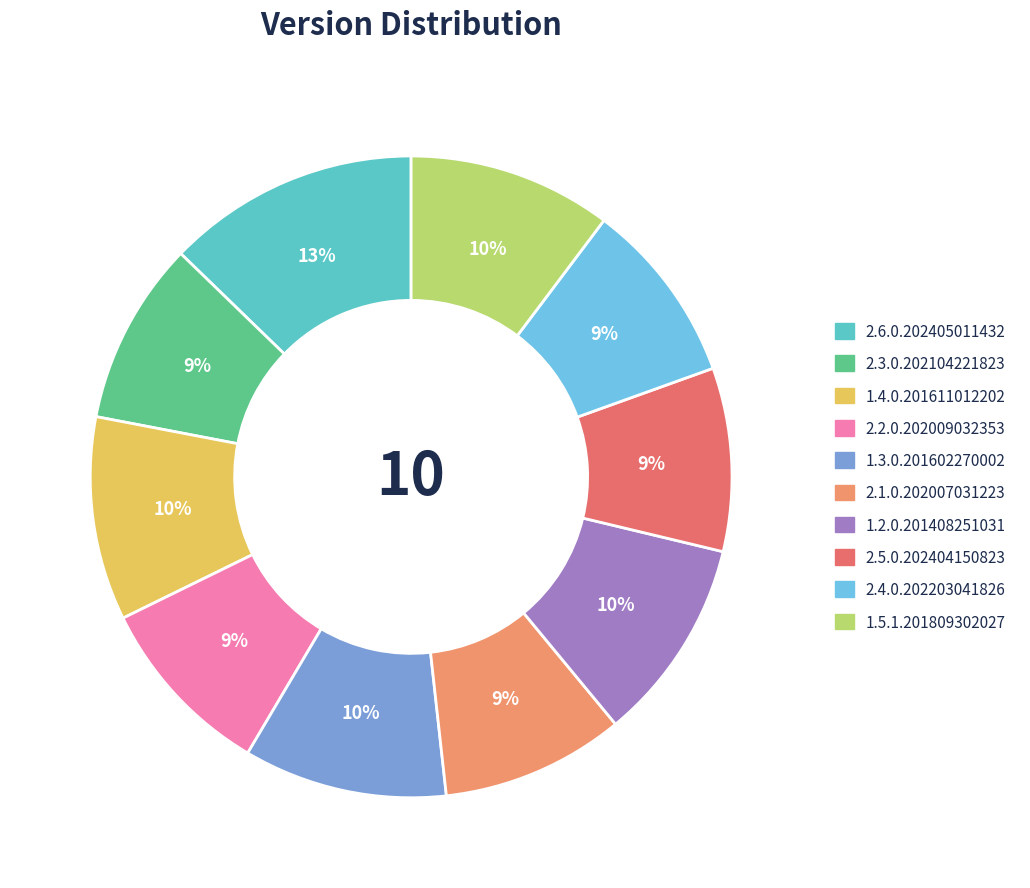

What is the ratio of the value at 2.1.0.202007031223 to the value at 1.3.0.201602270002?

0.9